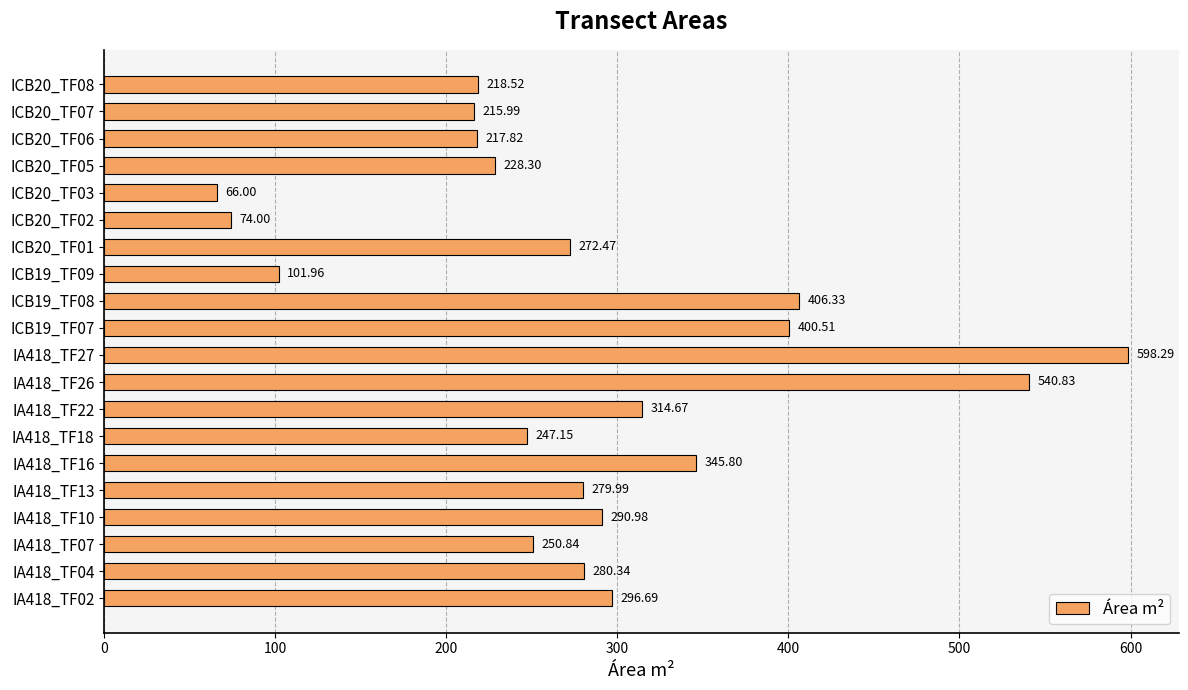

What is the sum of the values at IA418_TF22 and ICB19_TF07?

715.2